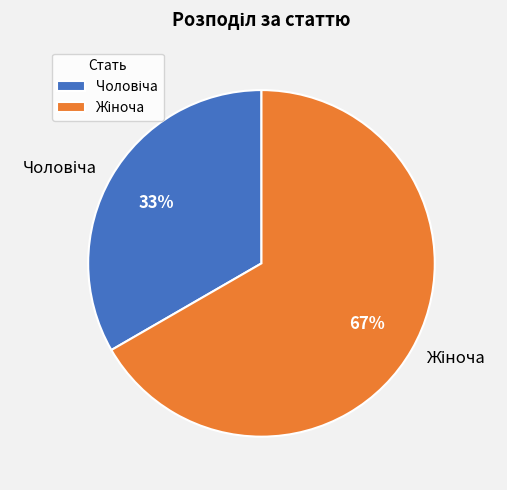

Is there a majority slice in this chart?

Yes